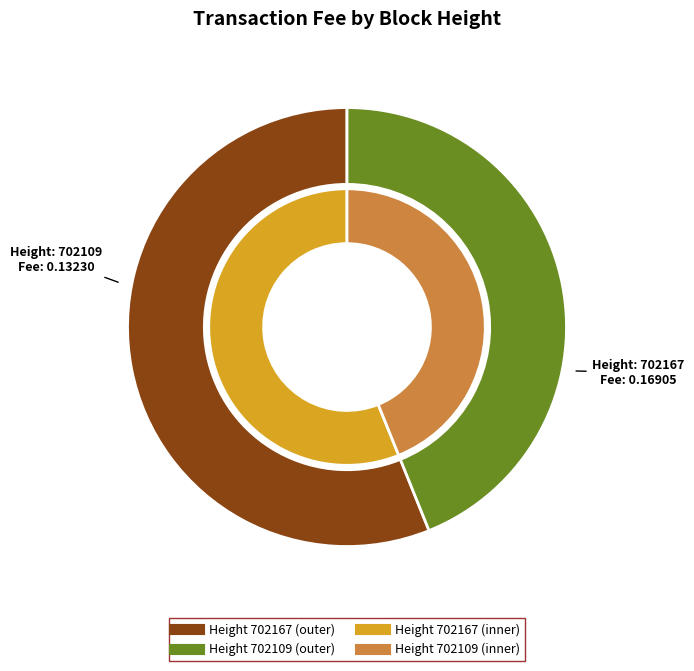

Is it true that 702167 is 66% of the pie?

False